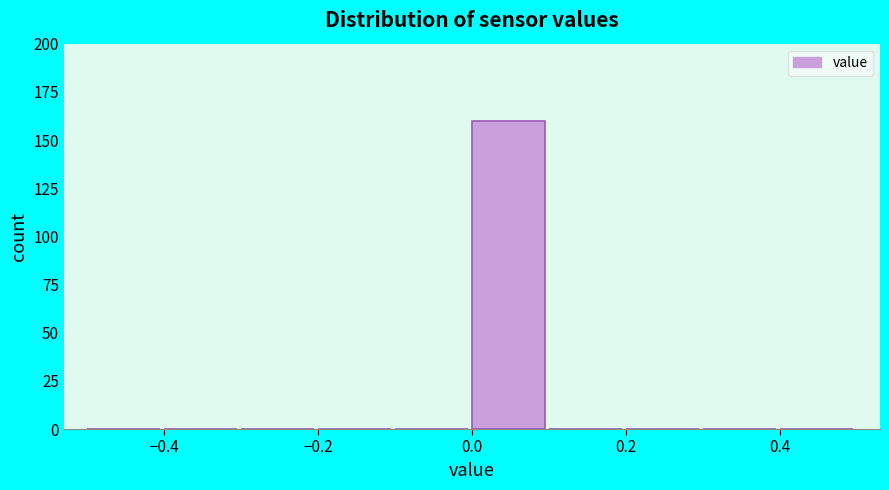

Over which range of the x-axis is the bar tallest?

0.0 to 0.1